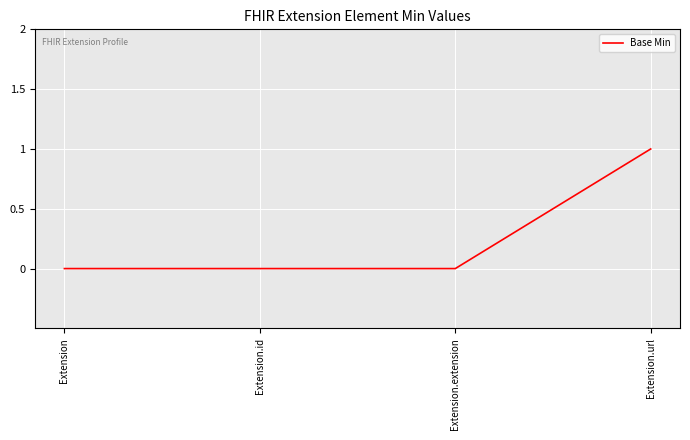

Is it true that the value at Extension.extension is 0?

True